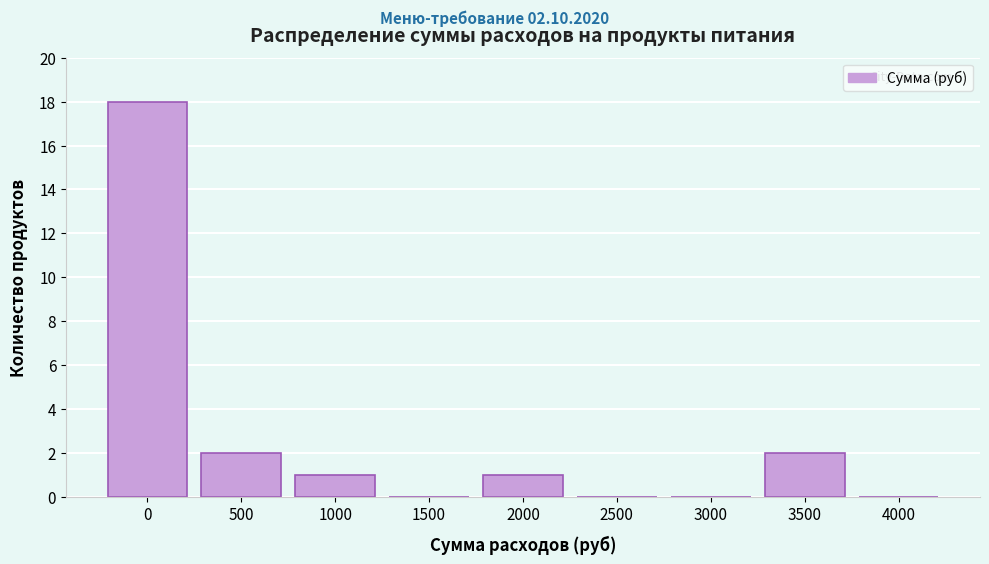

Reading left to right, list all the values displayed in this chart.

0=18	500=2	1000=1	1500=0	2000=1	2500=0	3000=0	3500=2	4000=0